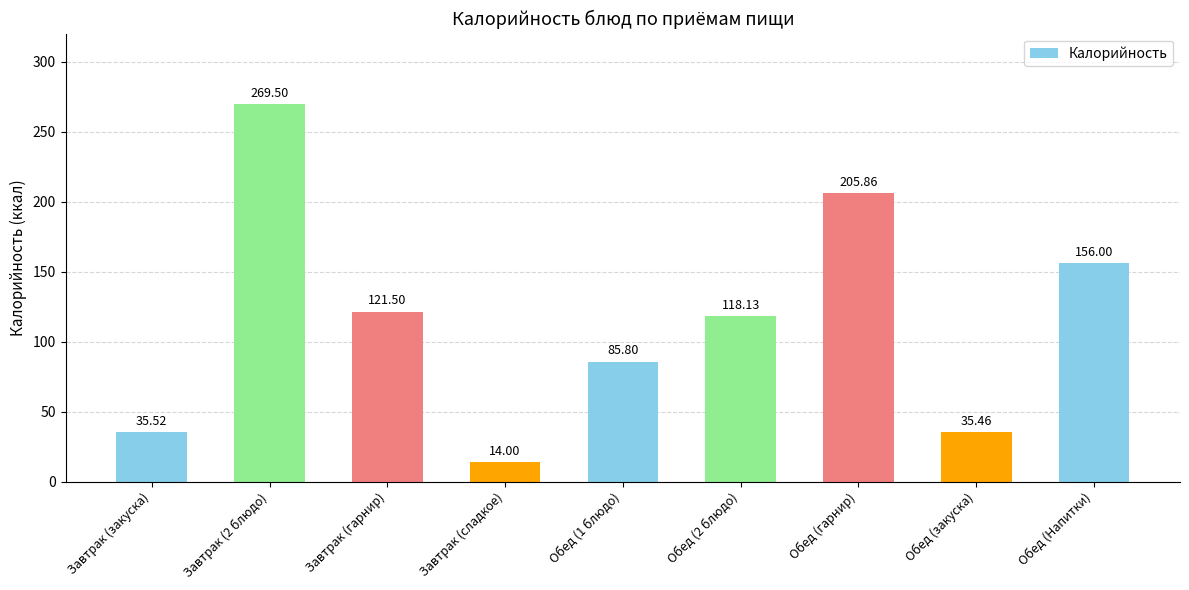

What is the smallest value displayed?

14.0